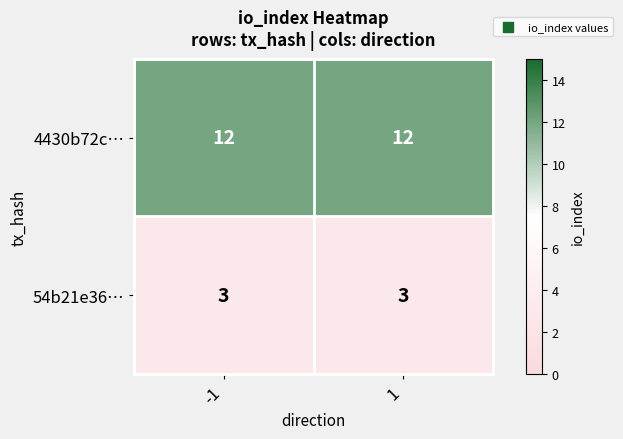

True or false: 54b21e36… has a value of 3 at -1.

True